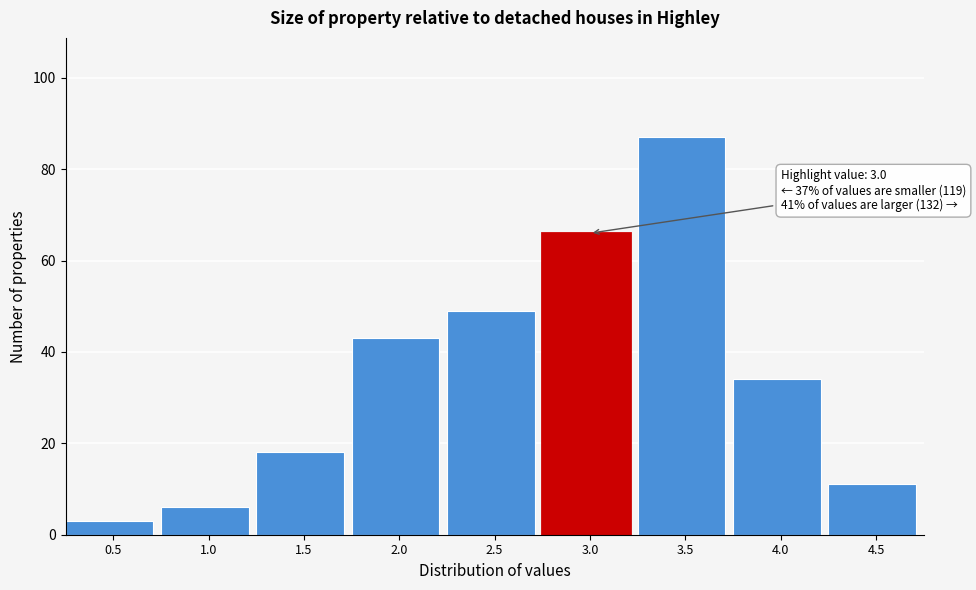

Reading right to left, list all the values displayed in this chart.

11	34	87	66	49	43	18	6	3